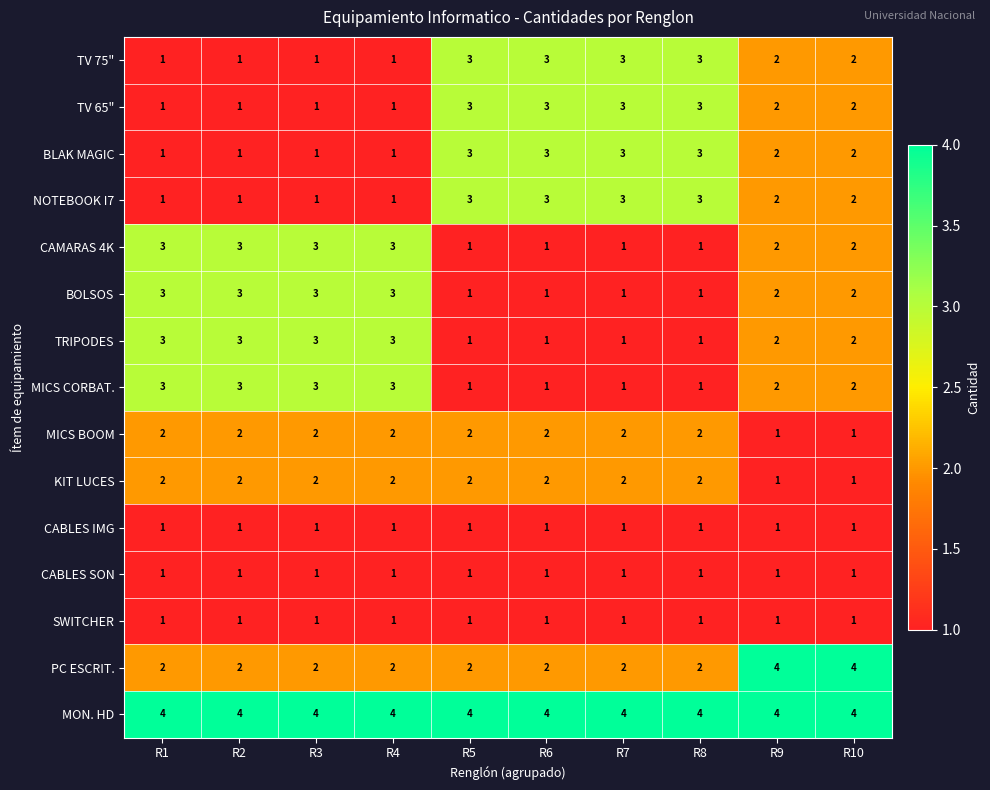

Where does the TRIPODES series first go above 2?

R1